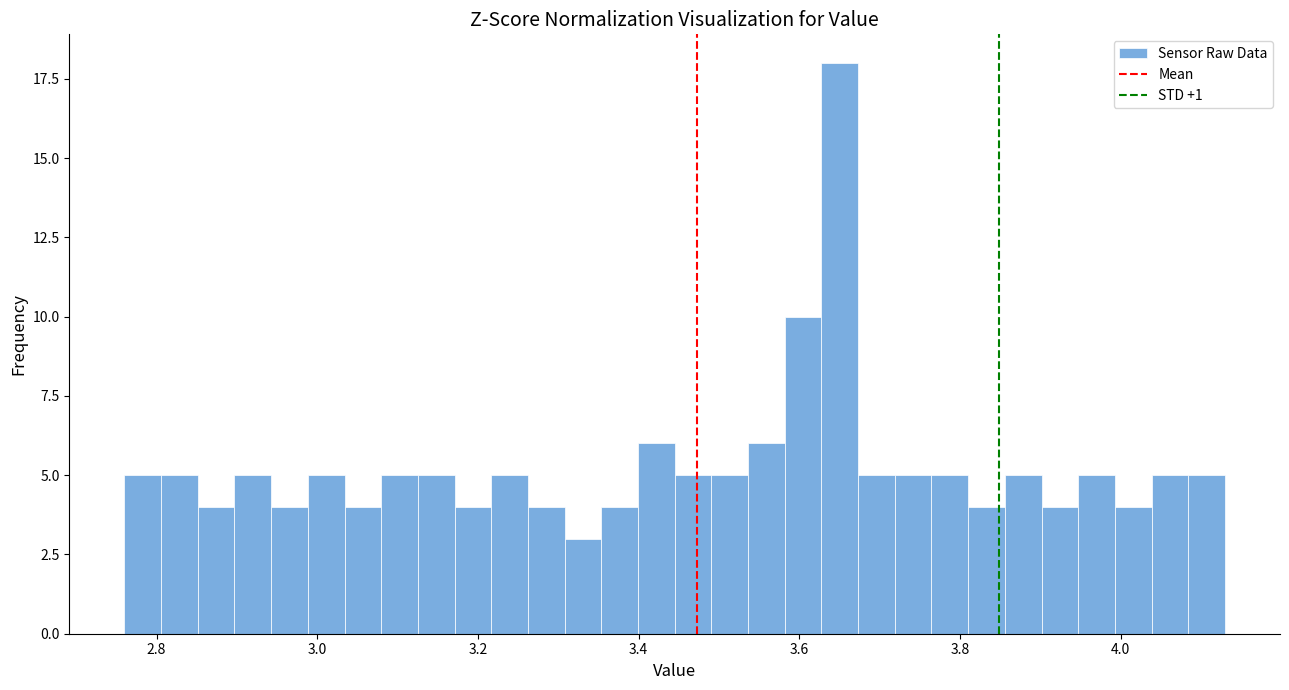

Read against the x-axis, roughly where is the centre of the tallest bar?

3.66